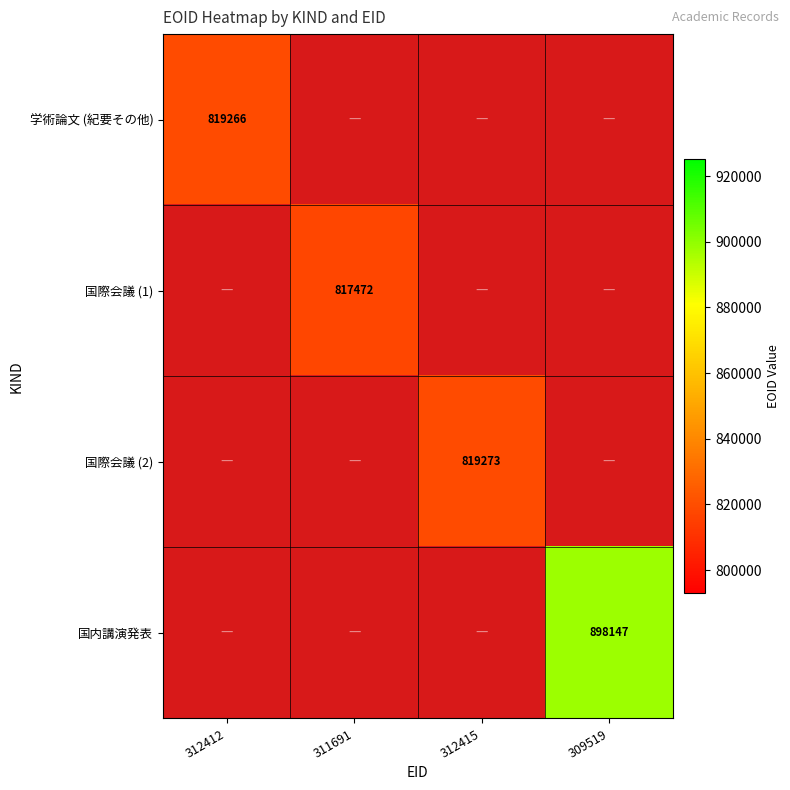

The 学術論文 (紀要その他) series shows 819266 at 312412. True or false?

True